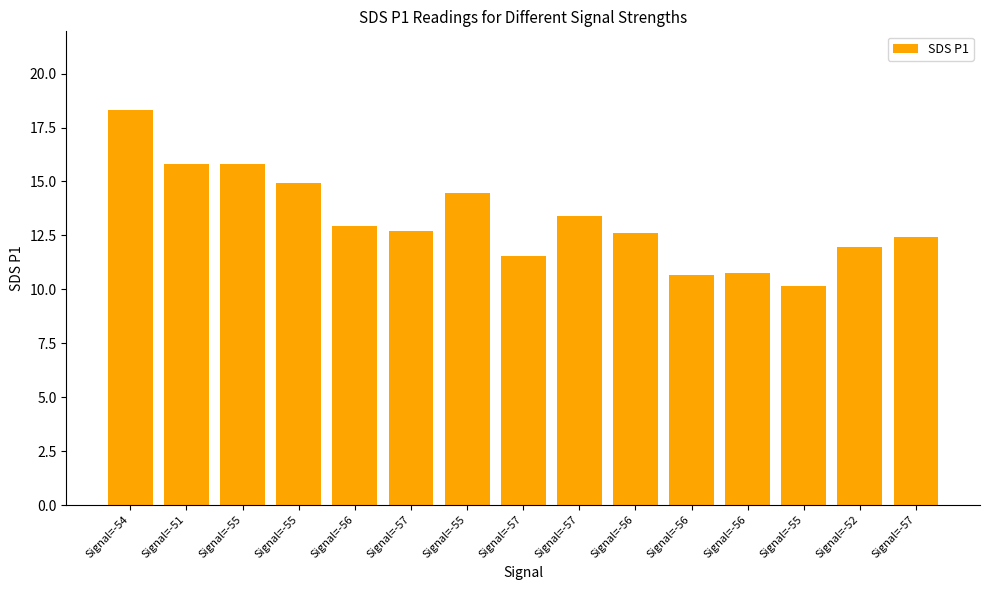

Is it true that the value at Signal=-52 is 18.1?

False